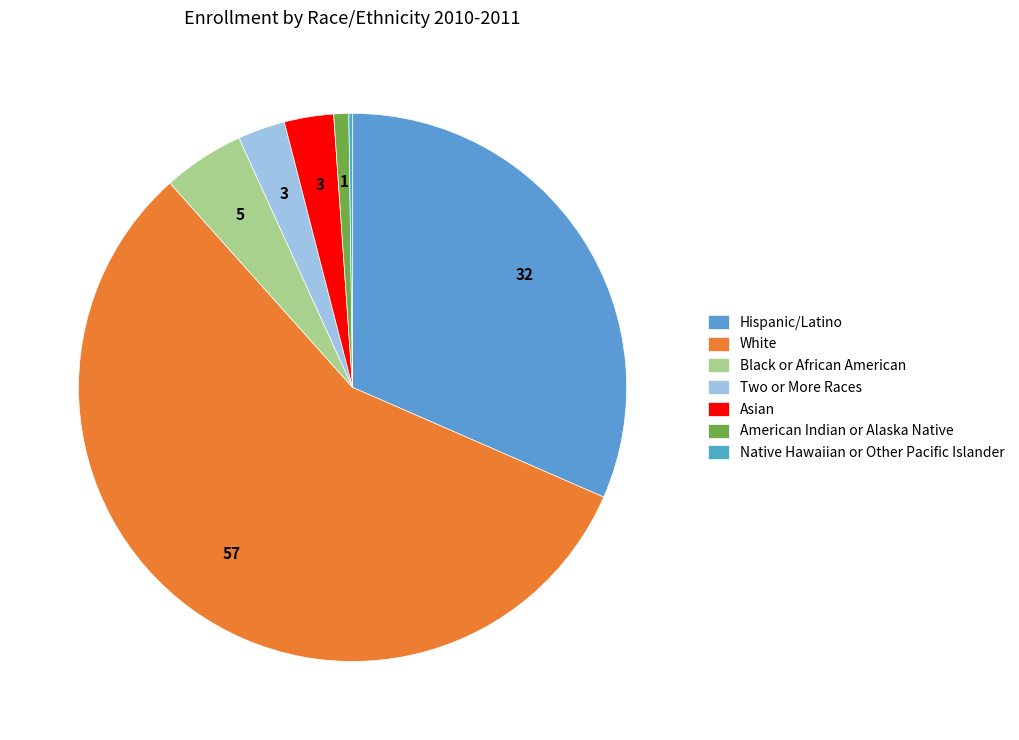

The Two or More Races slice represents 11% of the pie. True or false?

False